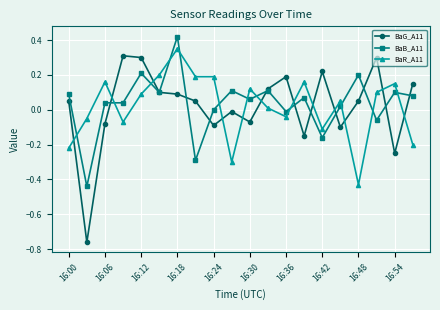

True or false: BaR_A11 has more than 2 interior local peaks.

True